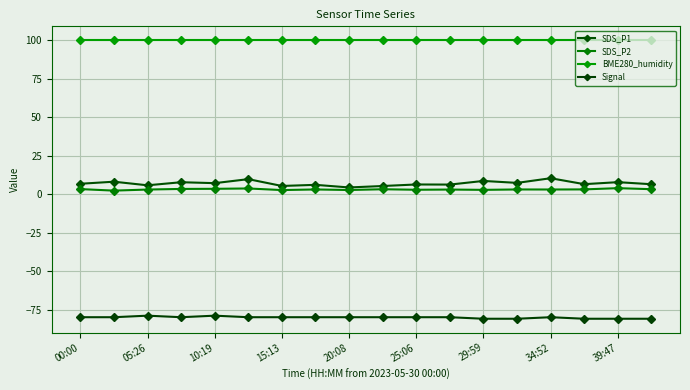

Reading left to right, list all the values displayed in this chart.

SDS_P1: 6.7	8.1	5.7	7.7	7.1	9.7	5.3	6.0	4.3	5.3	6.3	6.2	8.6	7.3	10.3	6.5	7.8	6.4
SDS_P2: 3.3	2.3	3.0	3.4	3.5	3.7	2.6	3.0	2.7	3.2	2.8	3.0	2.8	3.0	3.0	3.1	3.9	3.2
BME280_humidity: 100.0	100.0	100.0	100.0	100.0	100.0	100.0	100.0	100.0	100.0	100.0	100.0	100.0	100.0	100.0	100.0	100.0	100.0
Signal: -80.0	-80.0	-79.0	-80.0	-79.0	-80.0	-80.0	-80.0	-80.0	-80.0	-80.0	-80.0	-81.0	-81.0	-80.0	-81.0	-81.0	-81.0